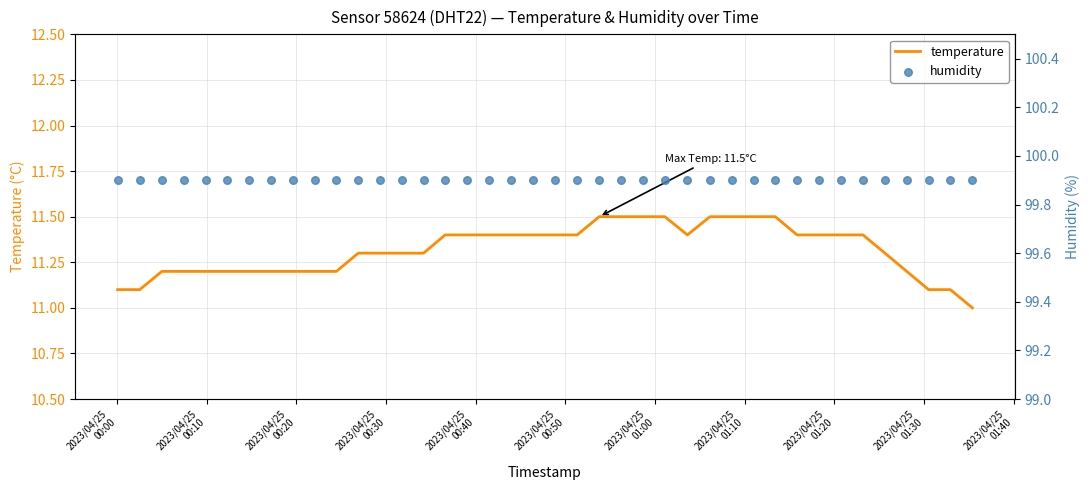

At how many categories does at least one series exceed 72?

40